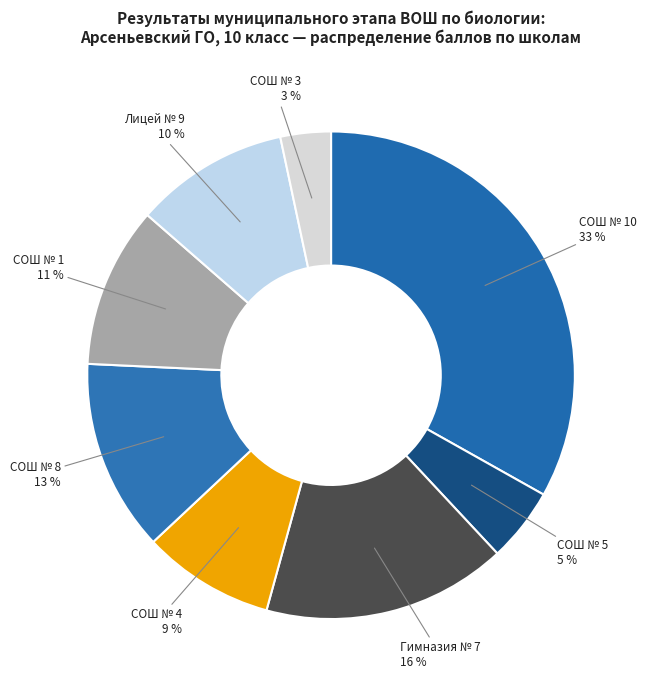

Which category has the biggest portion of the pie?

СОШ № 10